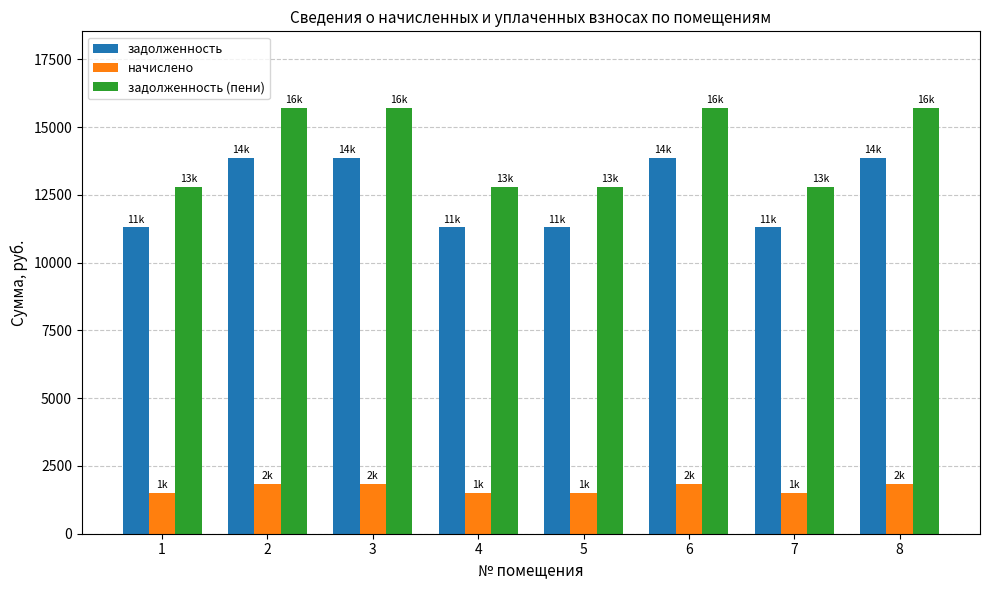

What is the value of the задолженность bar at the 8th from the left?

13867.2